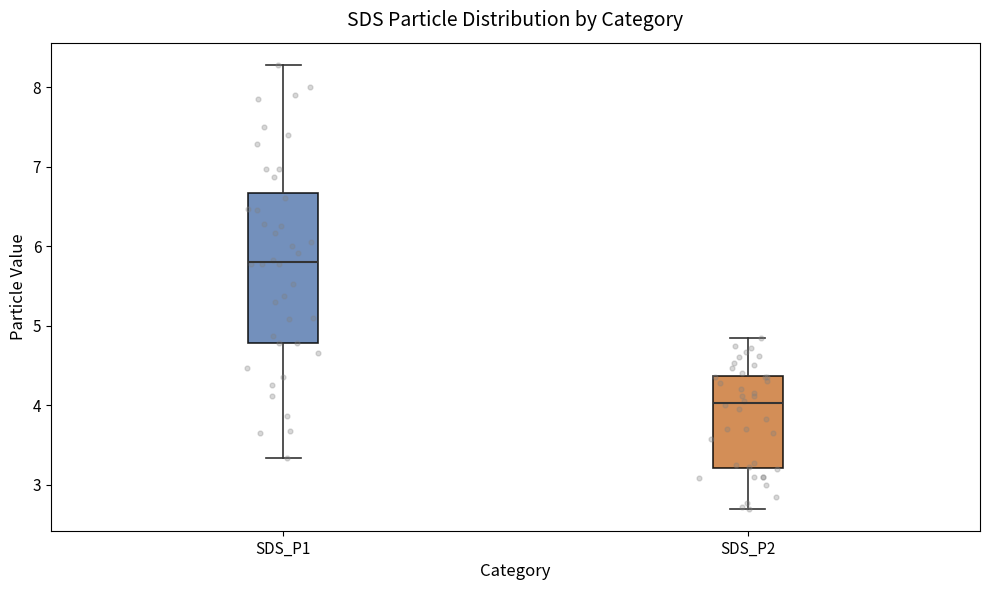

Where does the median line of the box for SDS_P1 sit on the y-axis? The values are not printed on the chart, so give them approximately, as read against the axis.

5.8